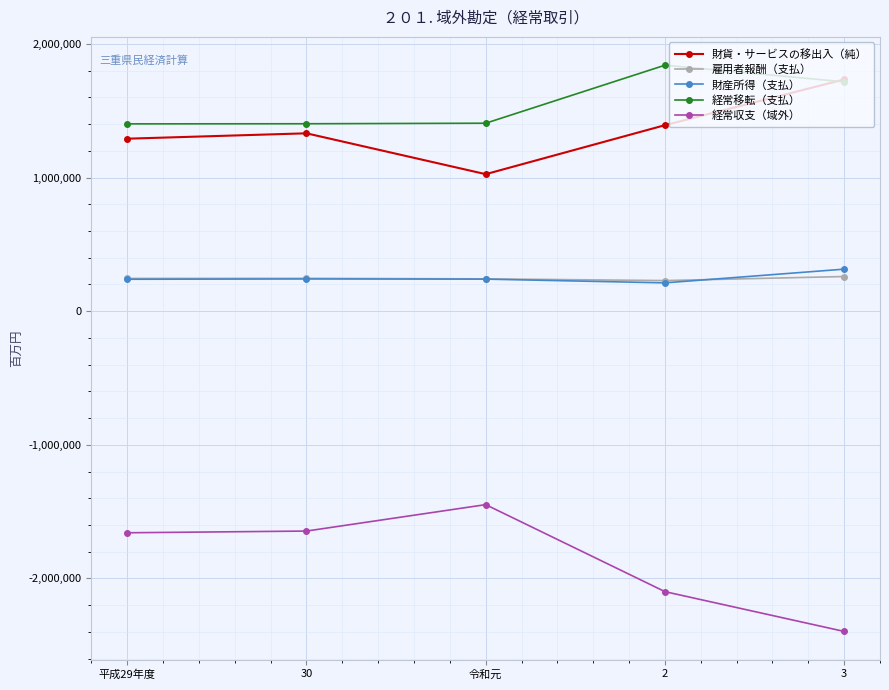

Where is the first local minimum for 財貨・サービスの移出入（純）?

令和元